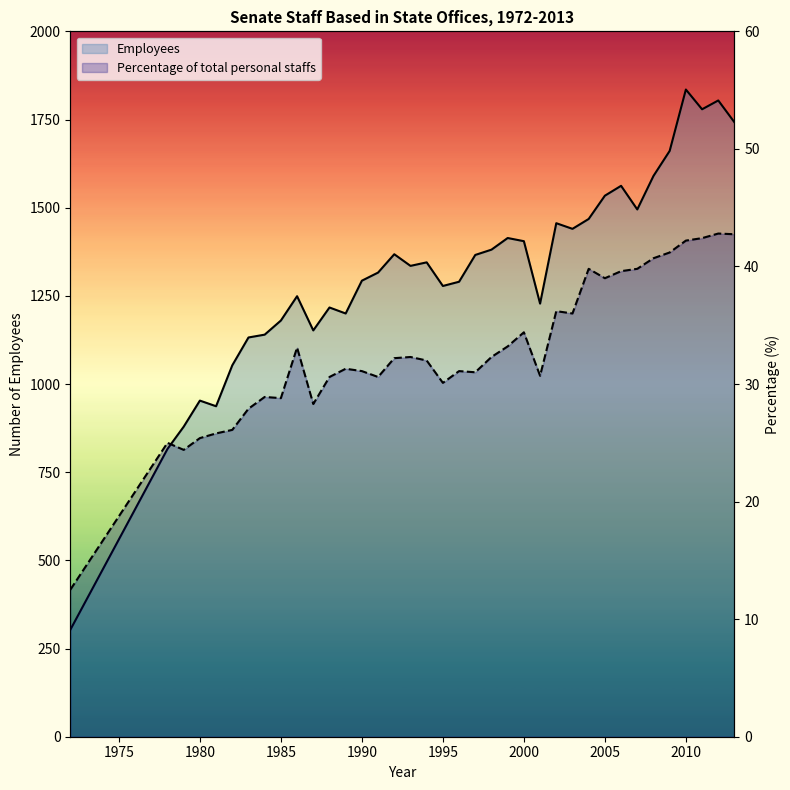

List the series in order of their peak value, lowest first.

Percentage of total personal staffs, Employees